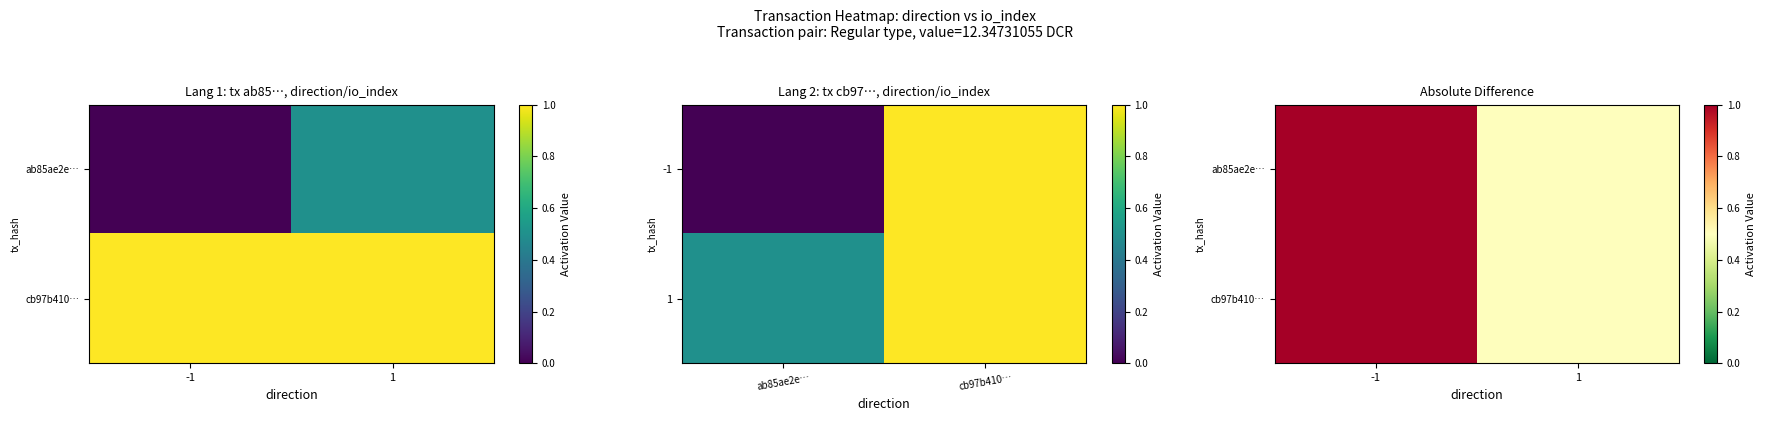

What is the total value across all series at -1?

2.0